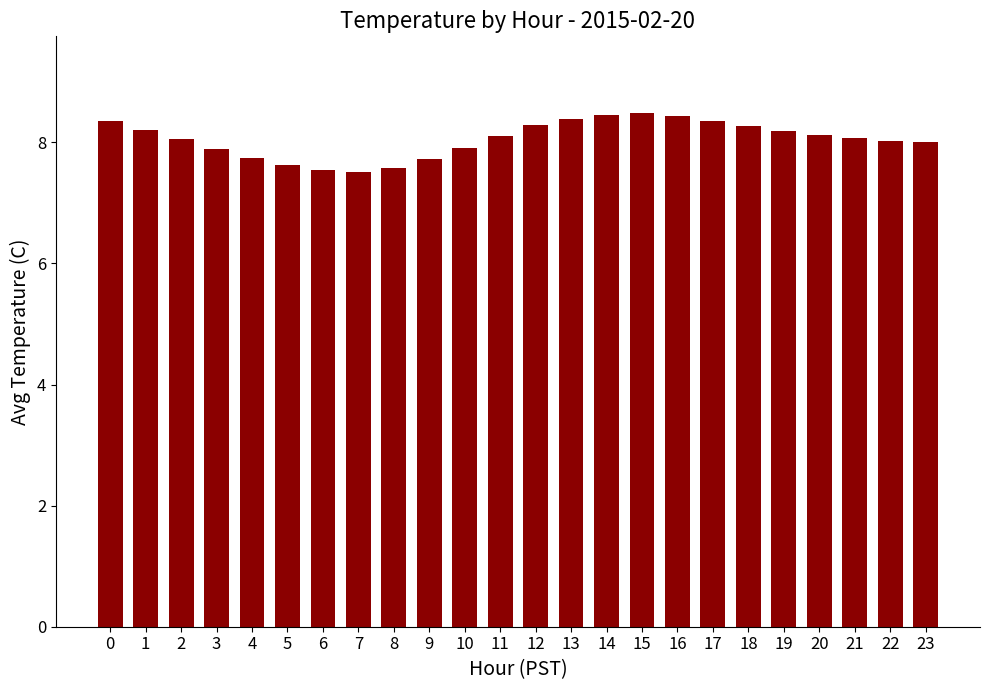

What is the difference between the maximum and minimum values?

1.0